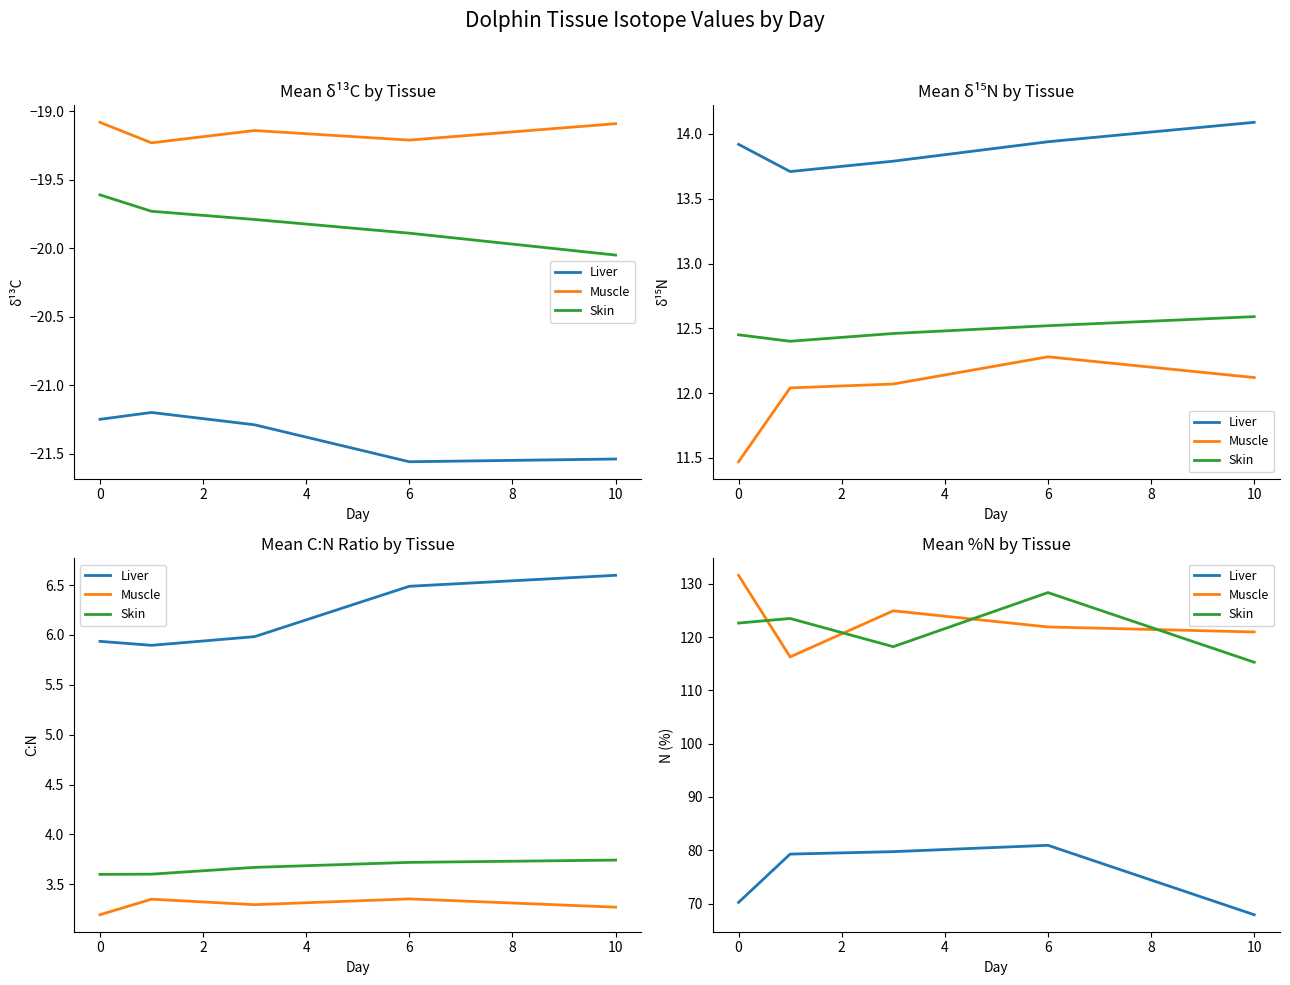

Where is the first local minimum for Skin?

2